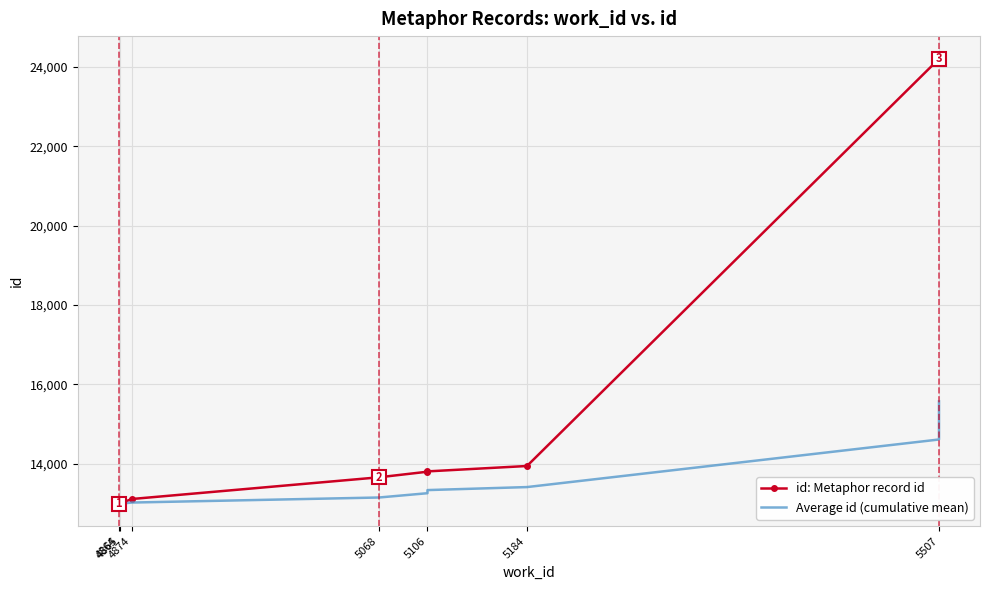

Read the id: Metaphor record id value at 5507.

24208.0